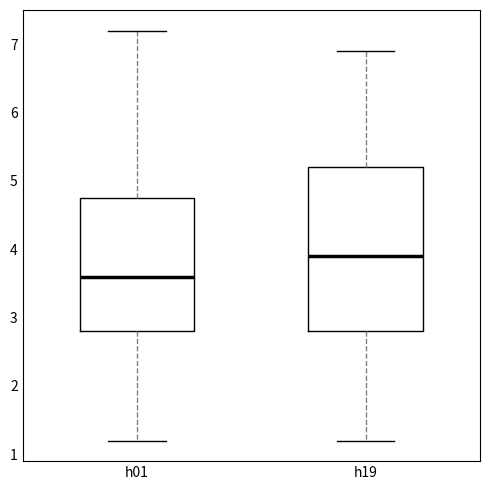

Reading left to right, read every box against the y-axis: the position of its median line, the range the box covers, and the ends of its whiskers. The values are not printed on the chart, so give them approximately, as read against the axis.

h01: median 3.6, box 2.8 to 4.8, whiskers 1.2 to 7.2
h19: median 3.9, box 2.8 to 5.2, whiskers 1.2 to 6.9